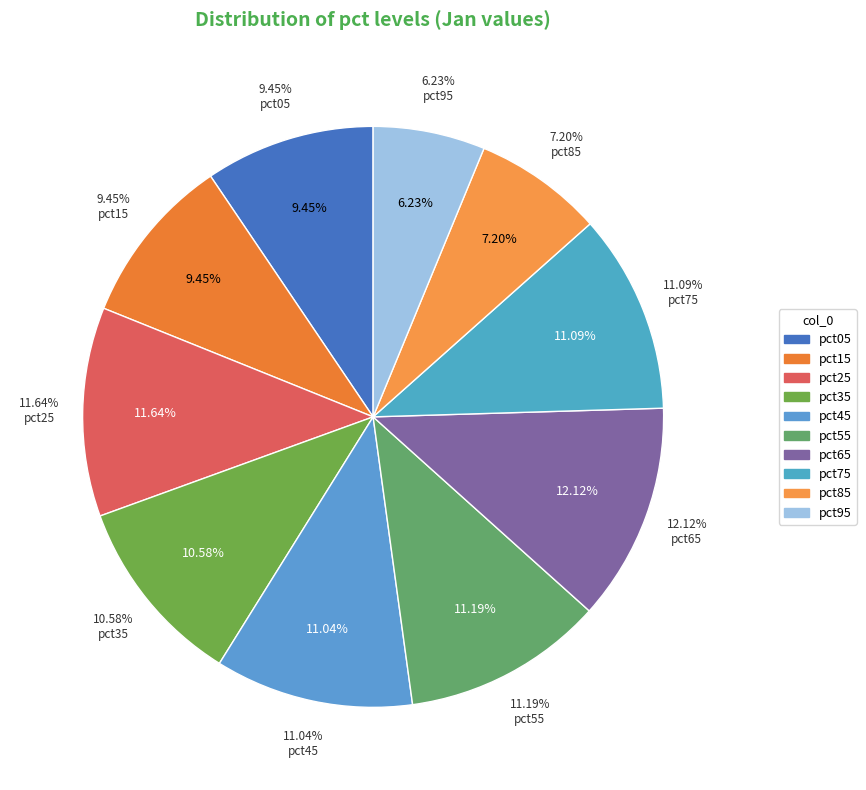

To the nearest percent, what is the average slice percentage?

10%